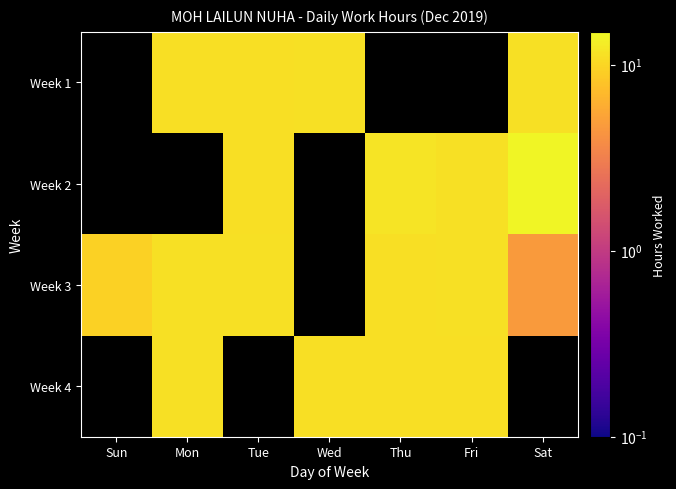

Which has a higher value, Wed or Fri?

Fri